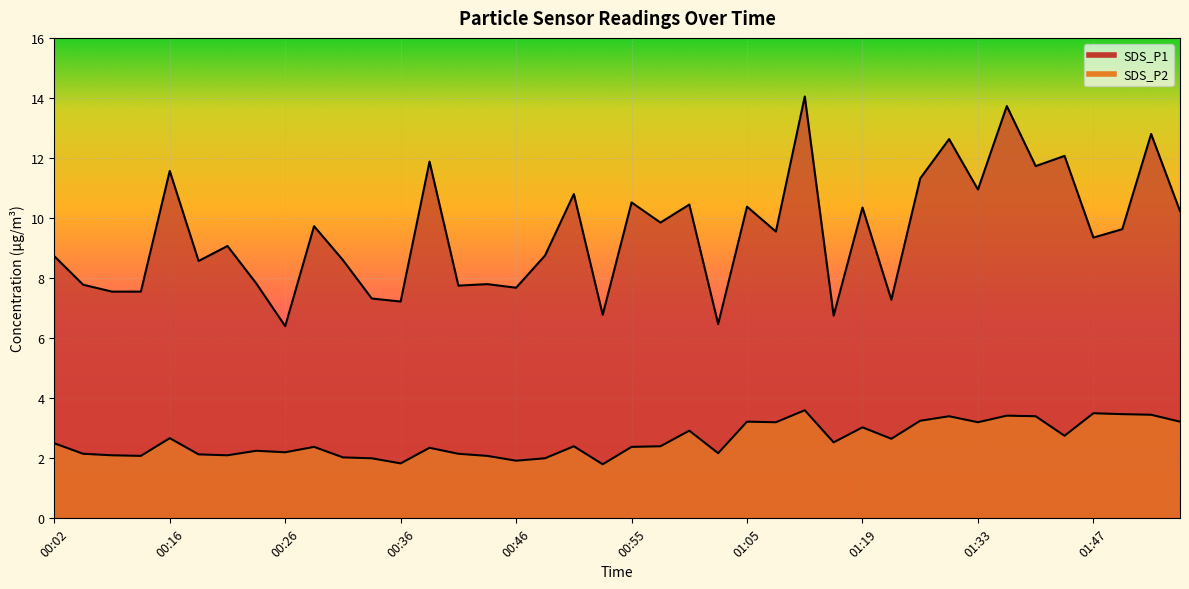

True or false: SDS_P2 and SDS_P1 cross at least once.

False